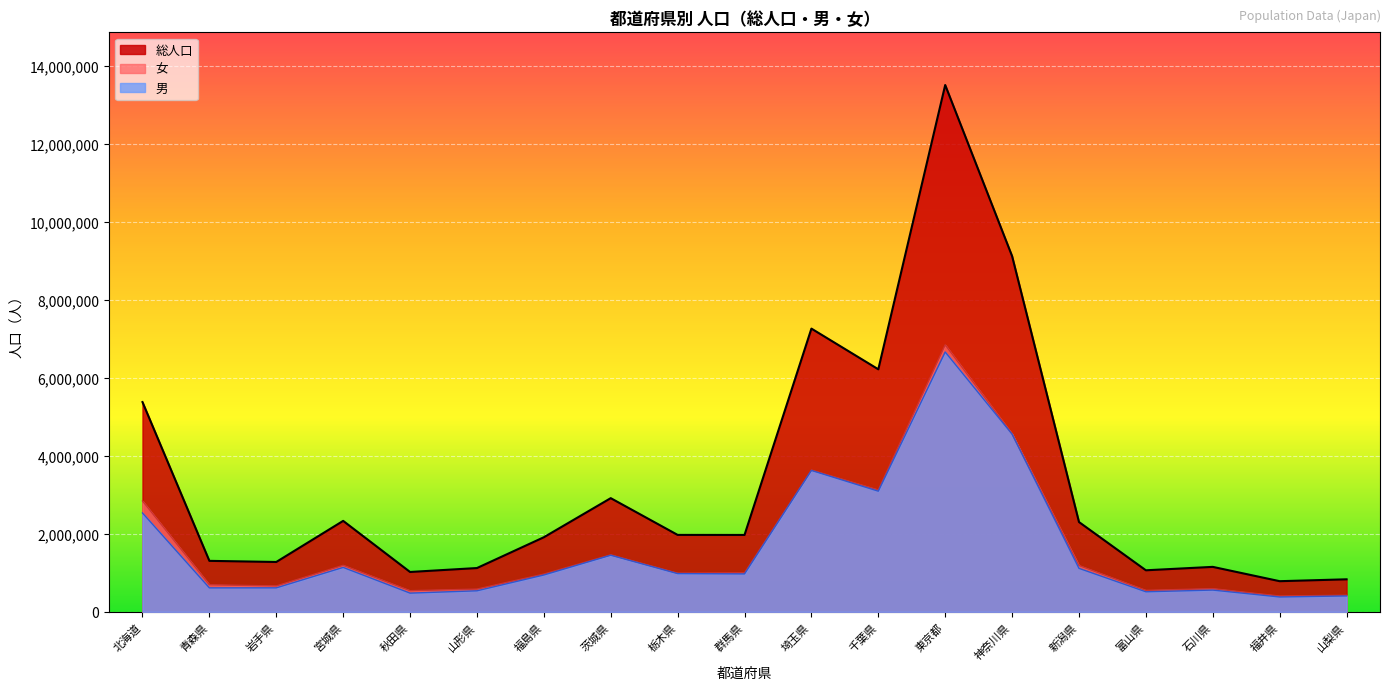

What is the label of the 18th point from the right?

青森県